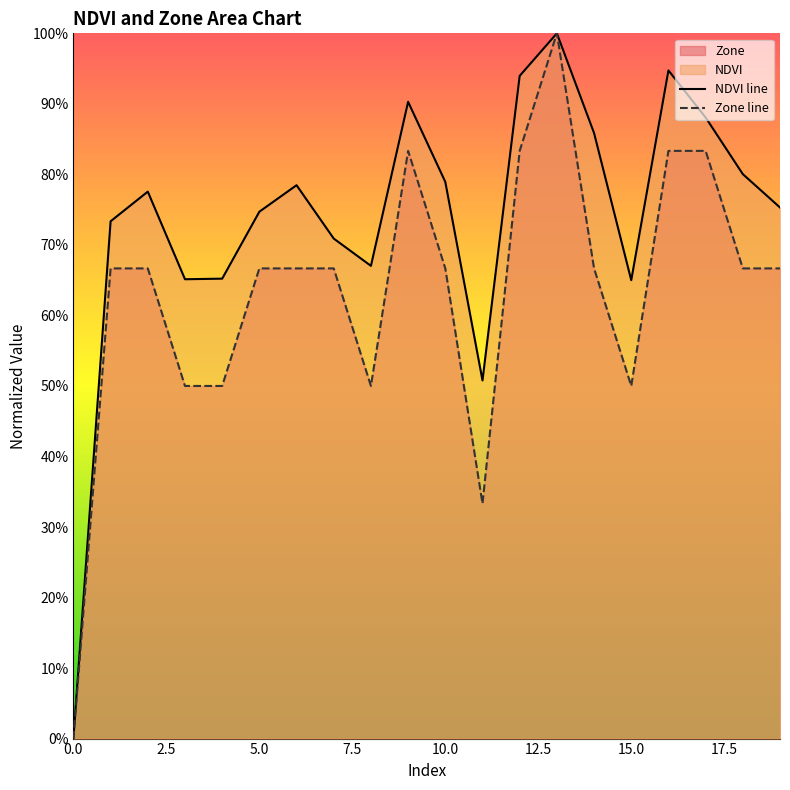

After their last crossing, which series has the higher values: Zone line or NDVI line?

NDVI line